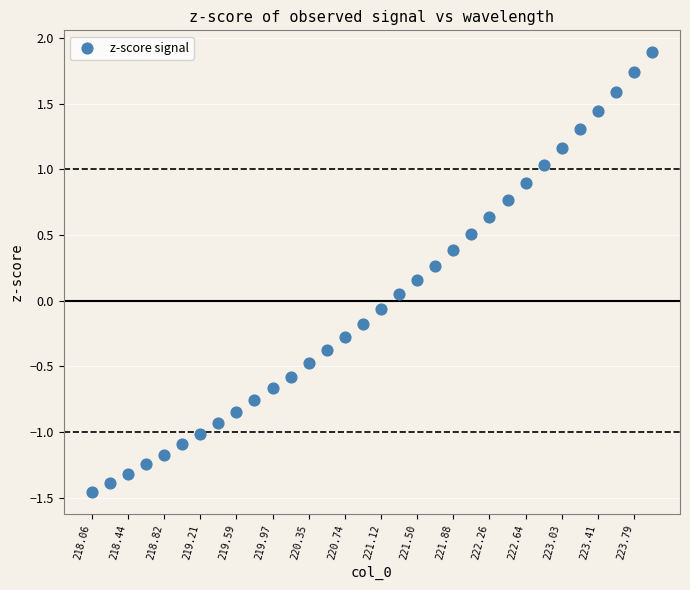

What is the range of X values (max minus min)?

5.9